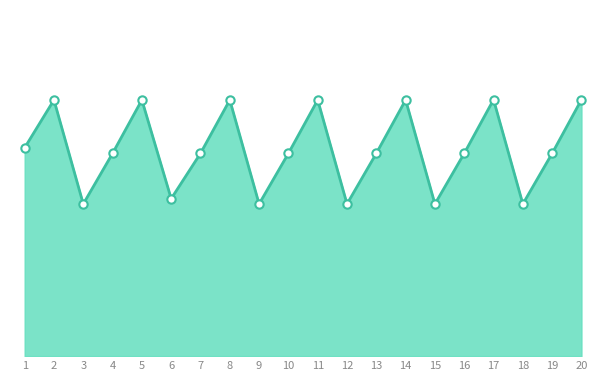

Does the chart have visible grid lines?

No